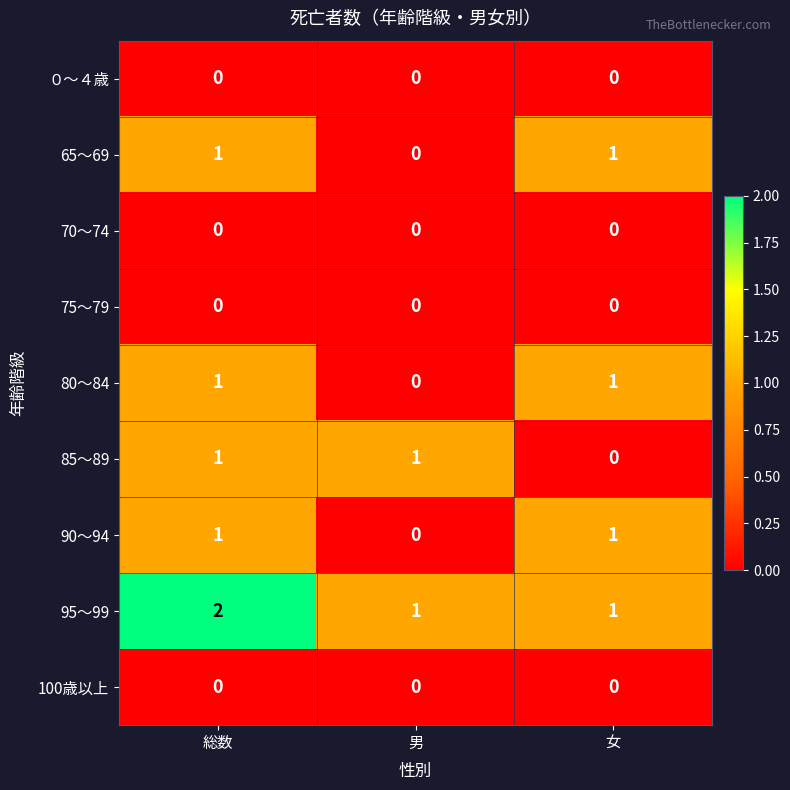

The 85～89 series shows 1 at 総数. True or false?

True